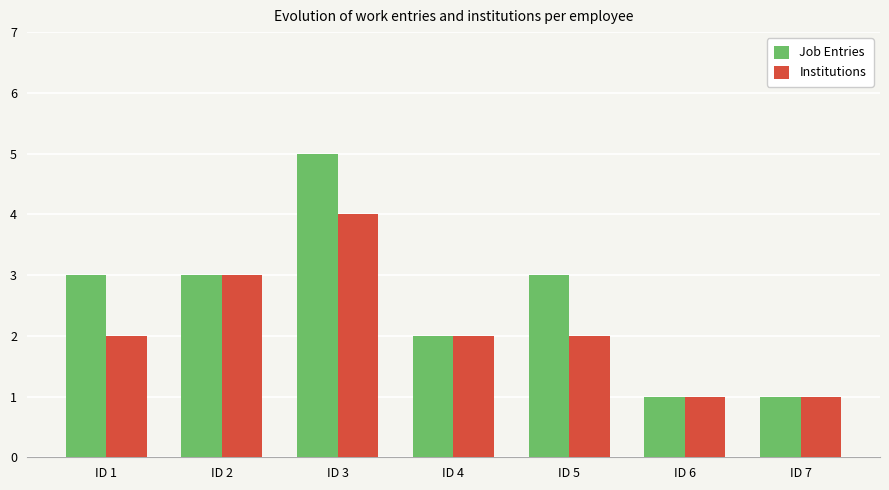

Which series has the widest spread of values?

Job Entries